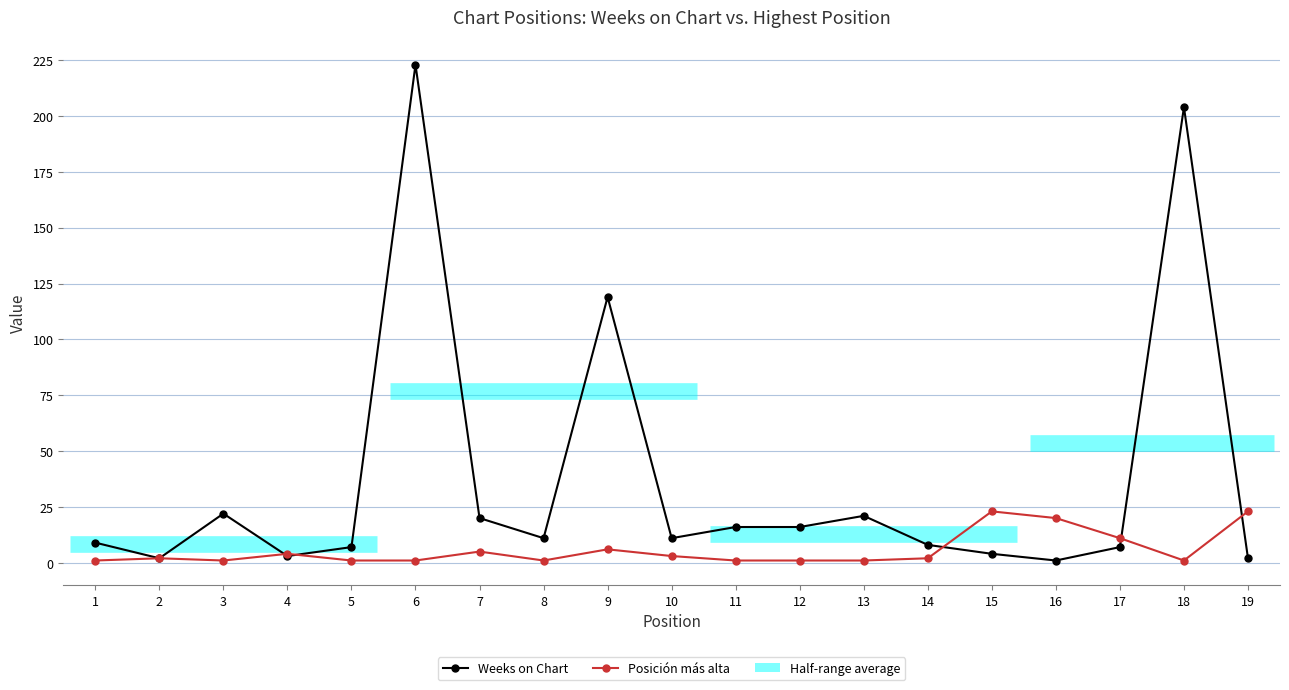

At 19, list the series in order from largest to smallest.

Posición más alta, Weeks on Chart